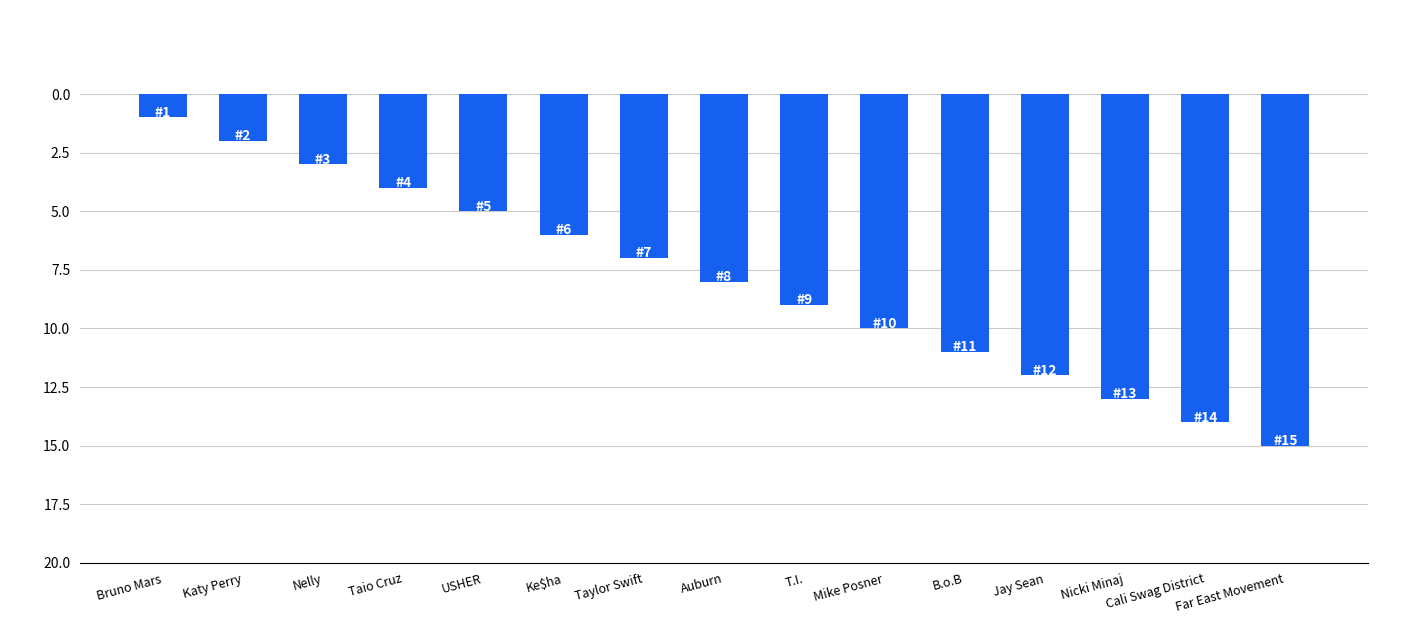

What is the sum of all values?

120